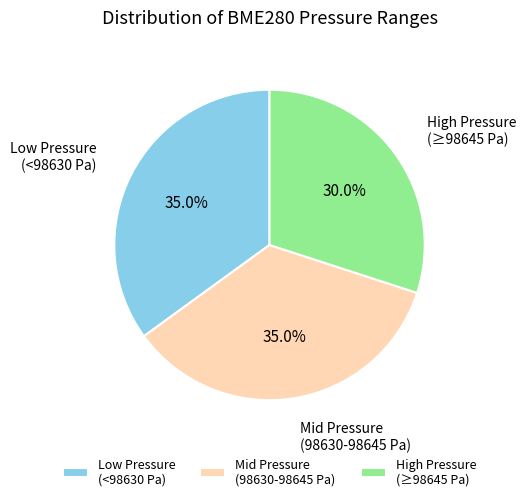

Is there any slice that represents more than half of the pie?

No